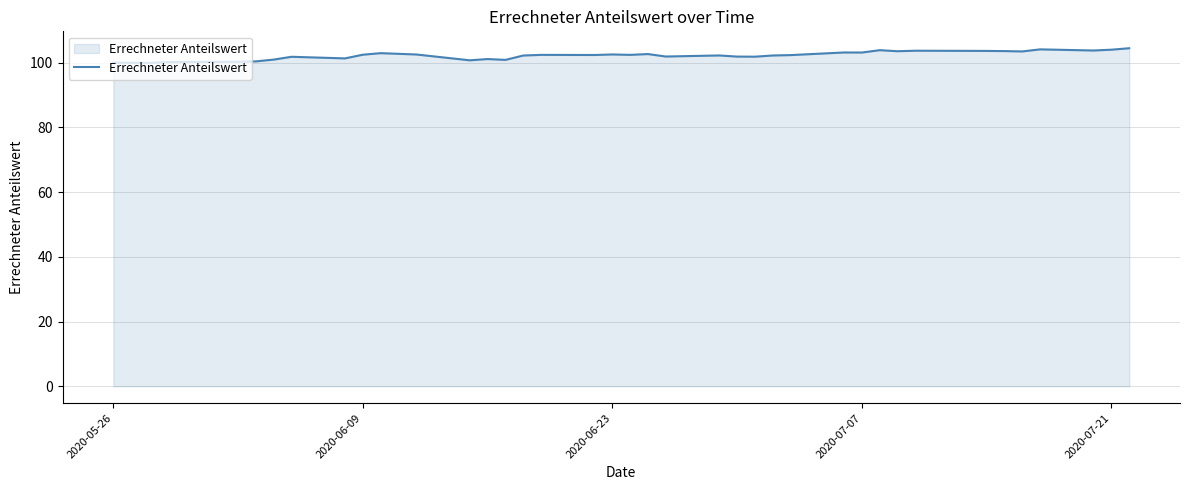

What is the maximum value shown in the chart?

104.4